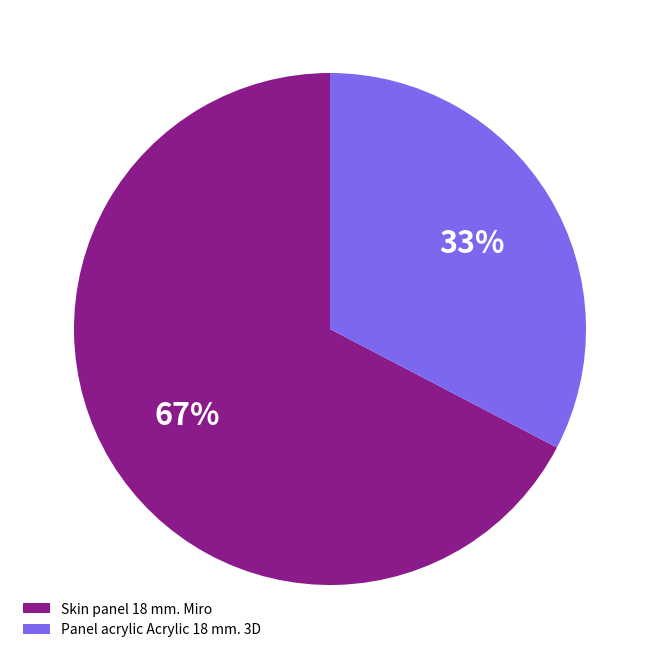

Which category accounts for the majority?

Skin panel 18 mm. Miro